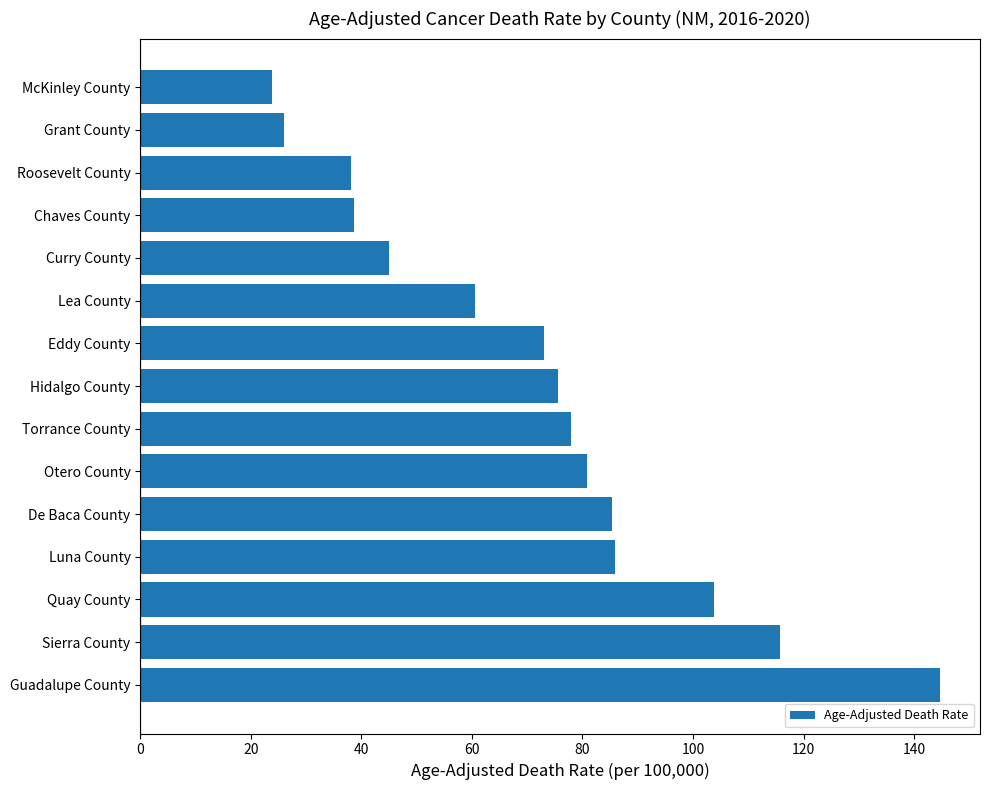

How many data points are less than 75?

7